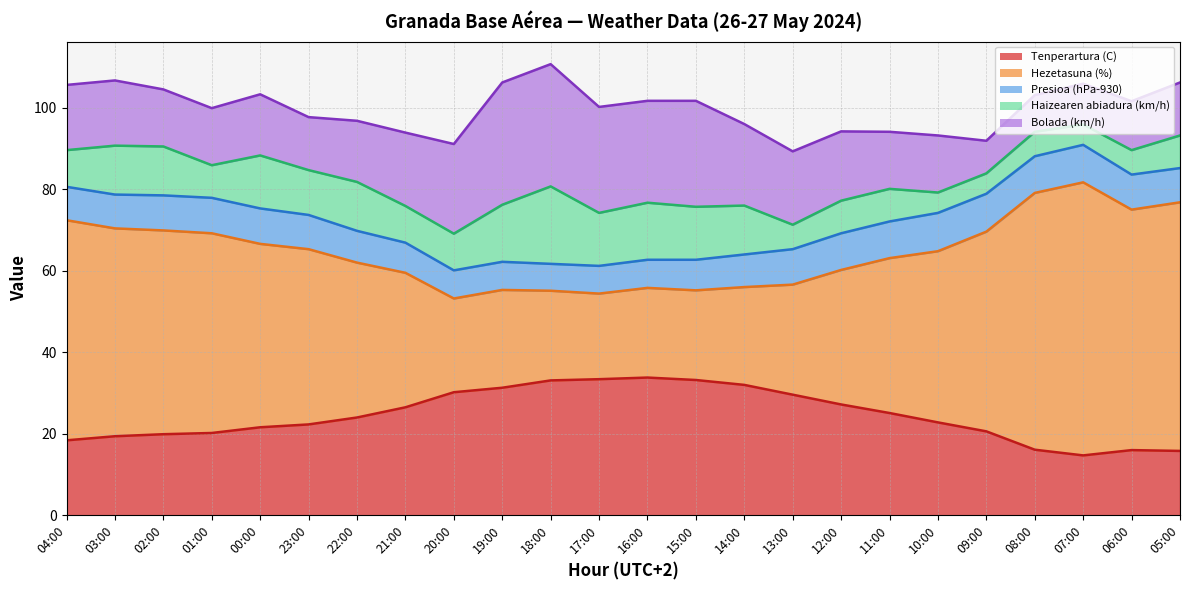

True or false: Bolada (km/h) and Haizearen abiadura (km/h) intersect in this chart.

False